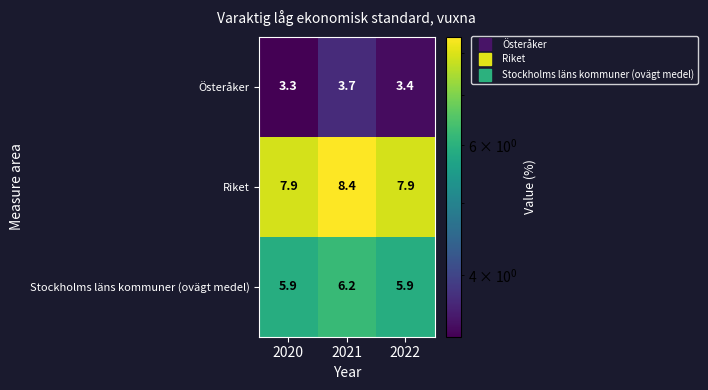

Which category has the lowest value across all series?

2020